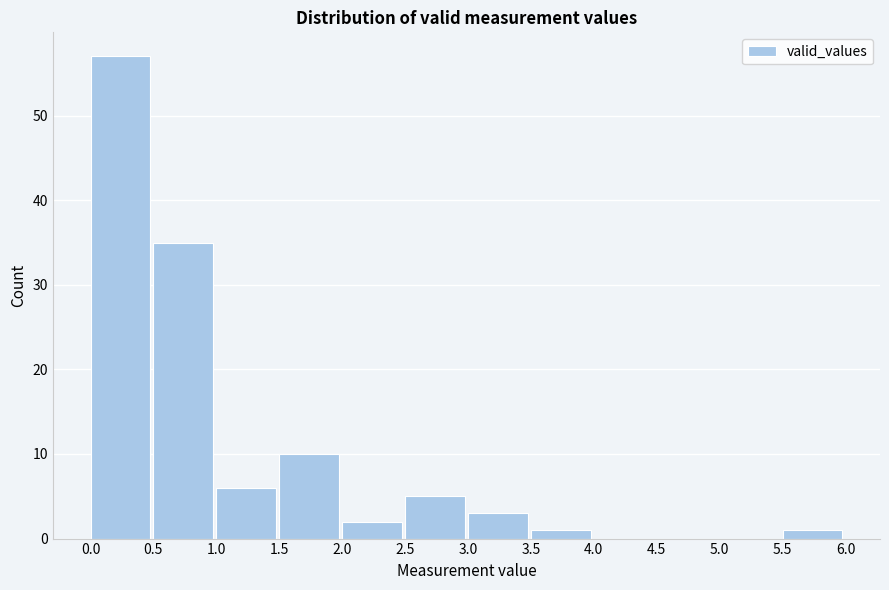

Reading left to right, list every bar in this chart as the range it spans on the x-axis followed by its height. The values are not printed on the chart, so give them approximately, as read against the axis.

0.0 to 0.5: 57
0.5 to 1.0: 35
1.0 to 1.5: 6
1.5 to 2.0: 10
2.0 to 2.5: 2
2.5 to 3.0: 5
3.0 to 3.5: 3
3.5 to 4.0: 1
4.0 to 4.5: 0
4.5 to 5.0: 0
5.0 to 5.5: 0
5.5 to 6.0: 1